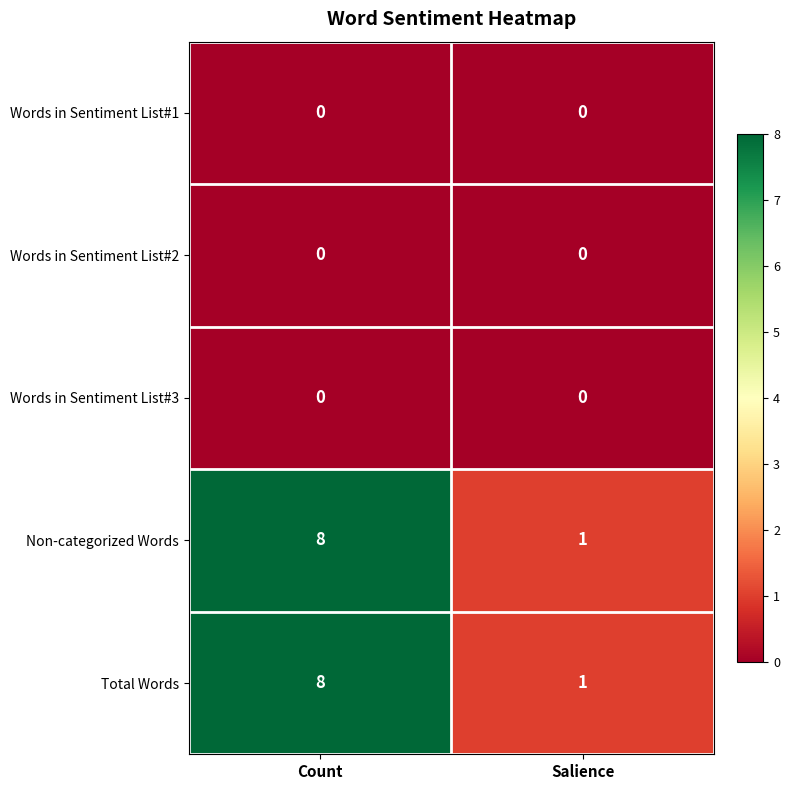

The value of Total Words at Salience is 2. True or false?

False